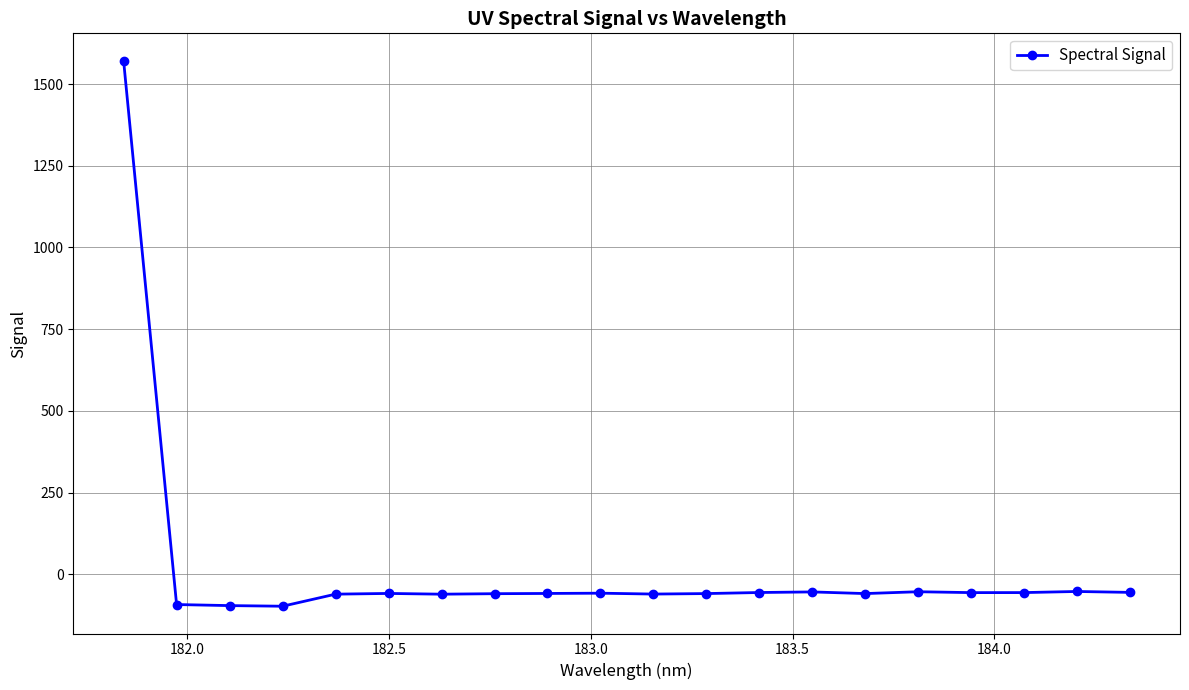

What is the difference between the second highest and second lowest values?

43.2